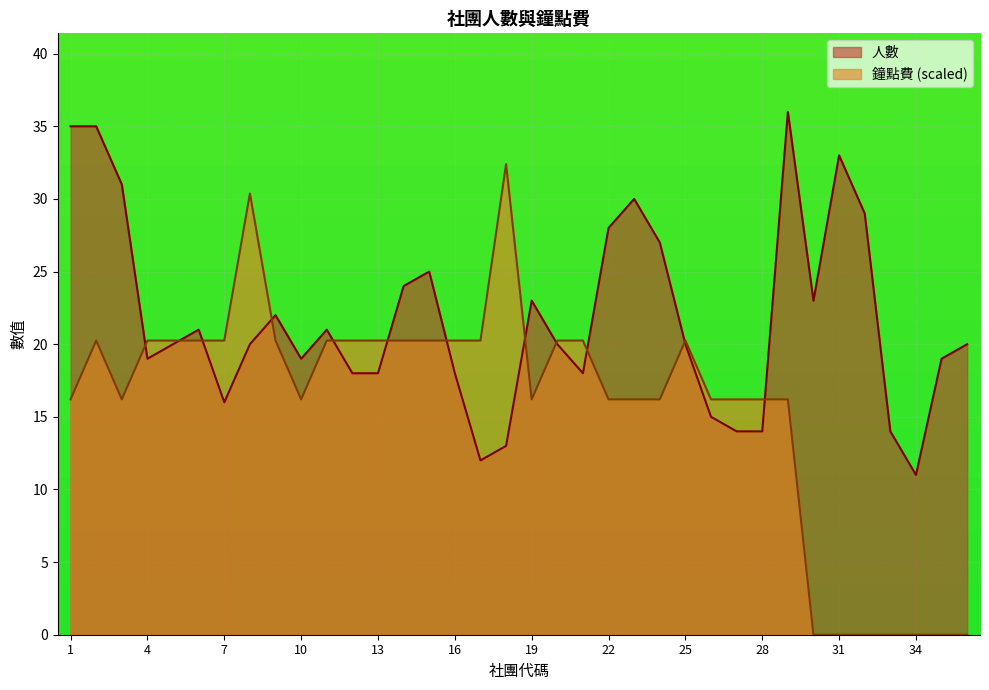

What is the difference between the maximum and minimum values in the 人數 series?

25.0